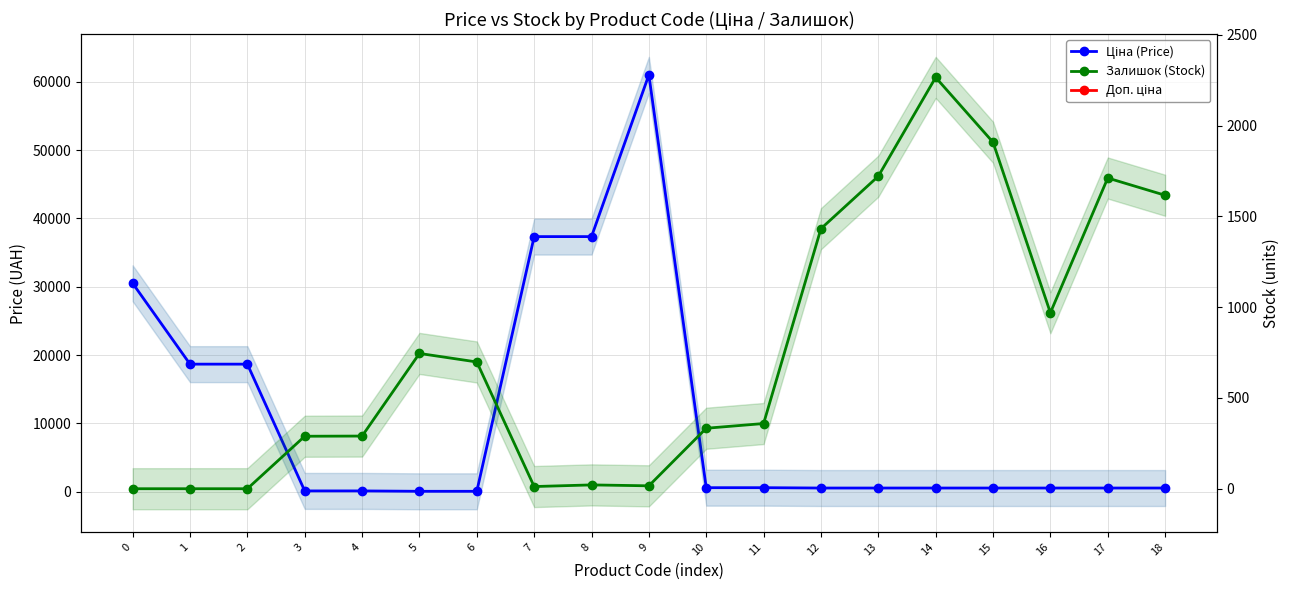

True or false: Залишок (Stock) and Ціна (Price) cross at least once.

True